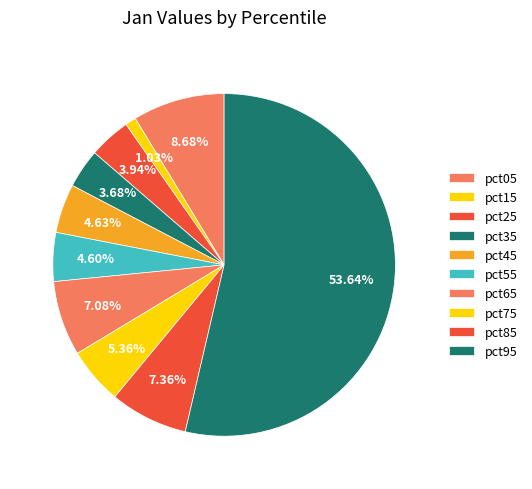

How many segments does this pie chart have?

10